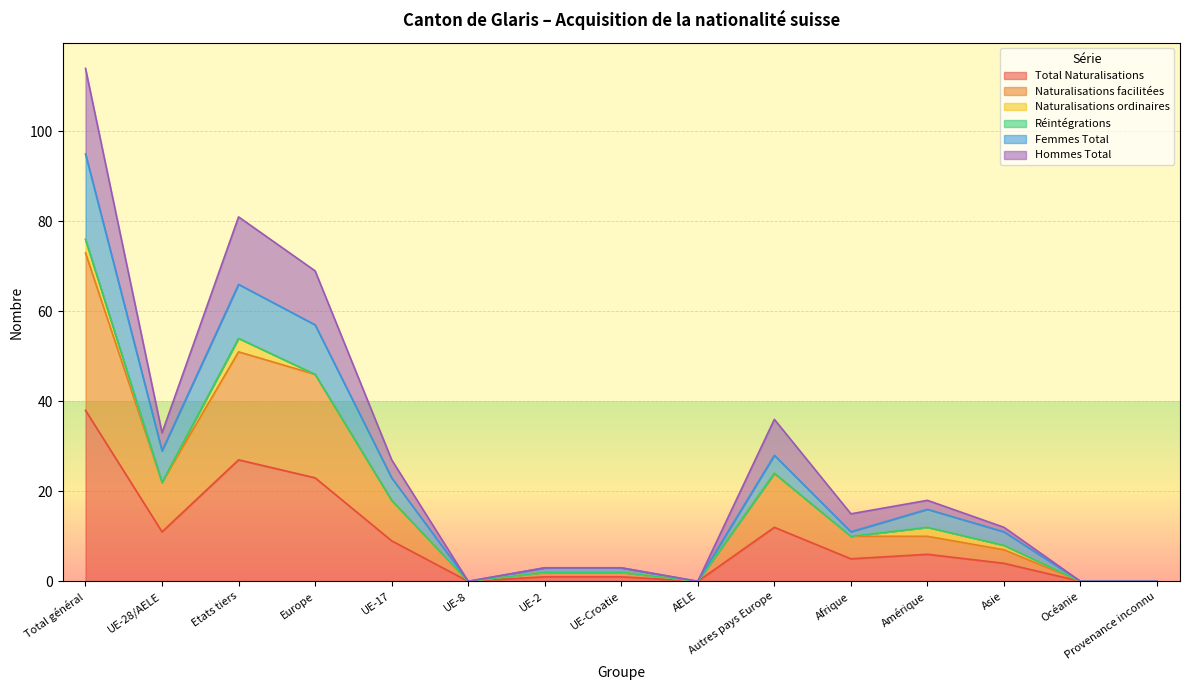

How many interior local valleys does the Total Naturalisations series have?

4